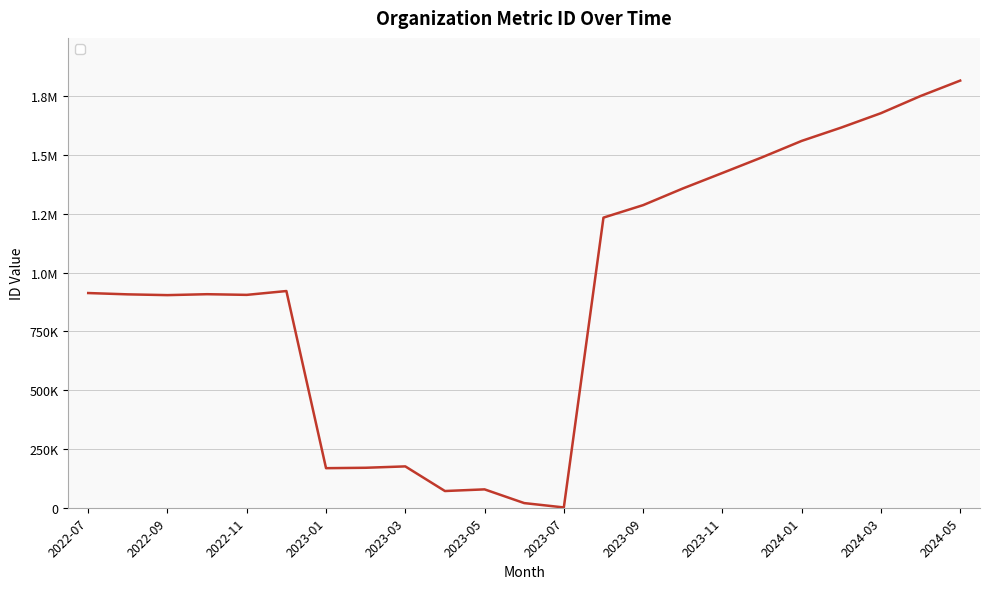

Rank the categories by value from lowest to highest.

2023-07, 2023-06, 2023-04, 2023-05, 2023-01, 2023-02, 2023-03, 2022-09, 2022-11, 2022-08, 2022-10, 2022-07, 2022-12, 2023-08, 2023-09, 2023-10, 2023-11, 2023-12, 2024-01, 2024-02, 2024-03, 2024-04, 2024-05